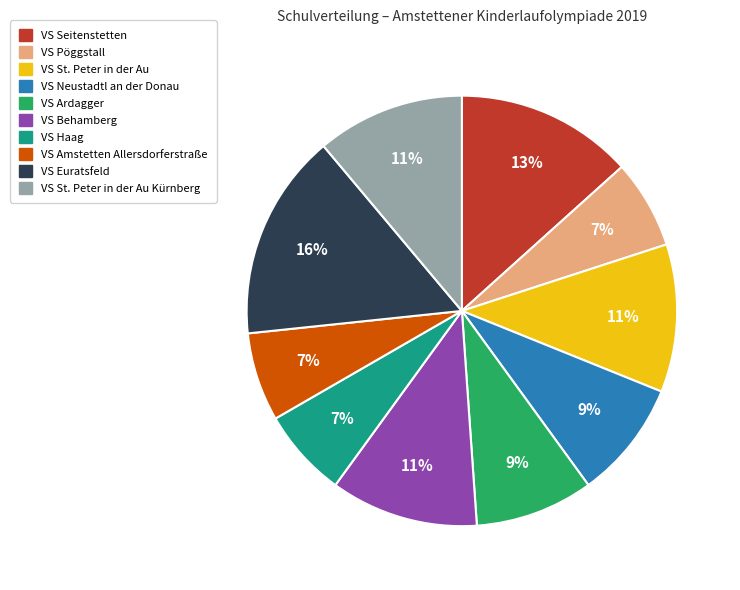

Is there a majority slice in this chart?

No